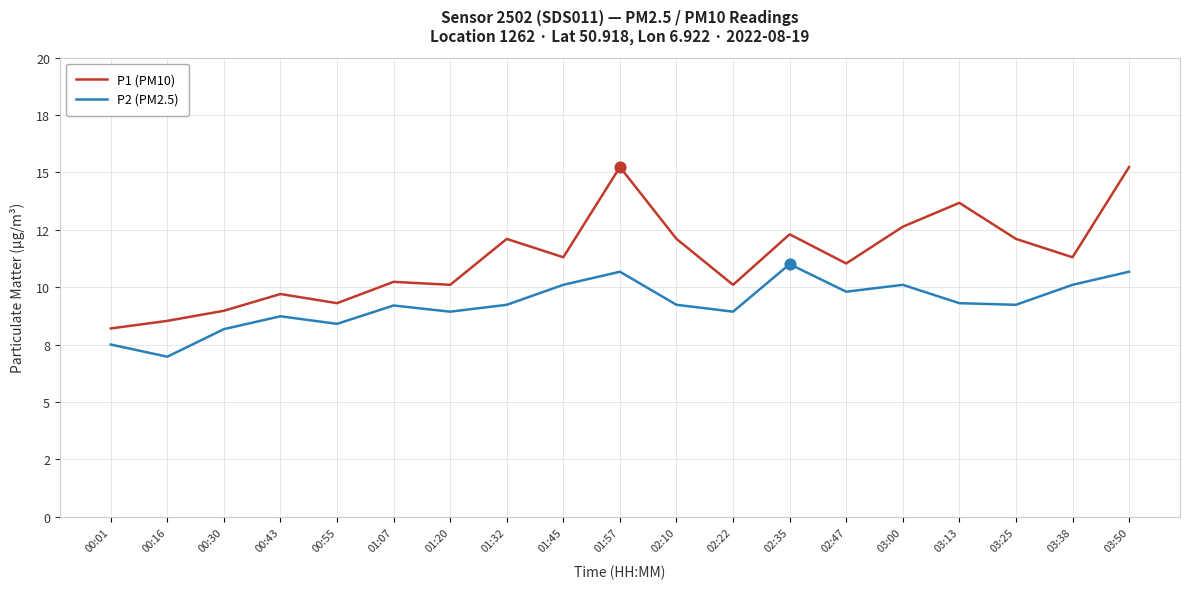

What is the total value across all series at 02:10?

21.3